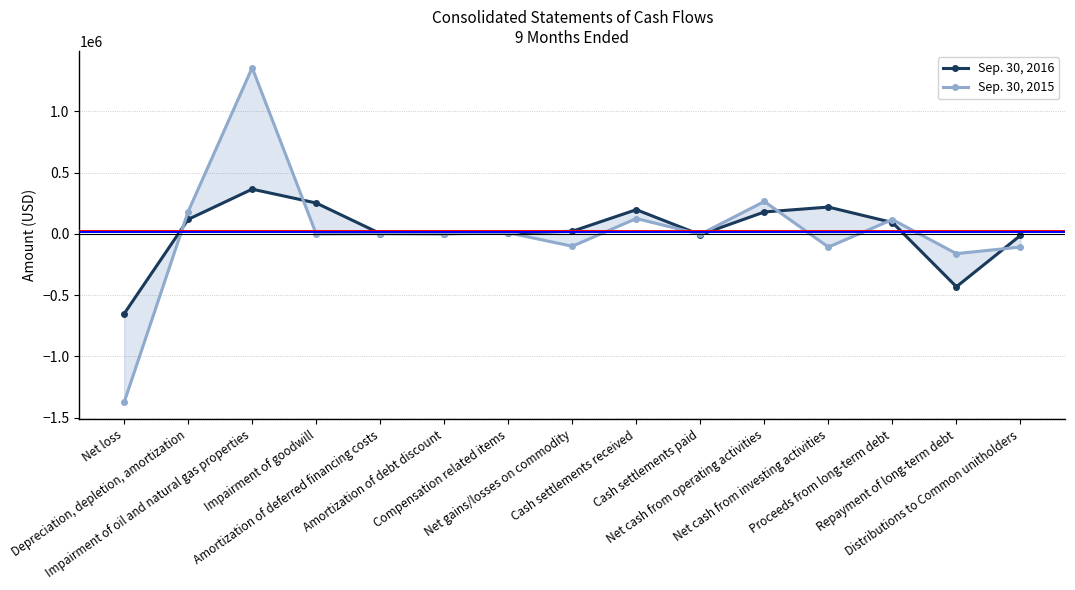

Where do Sep. 30, 2016 and Sep. 30, 2015 first cross each other?

Net loss and Depreciation, depletion, amortization